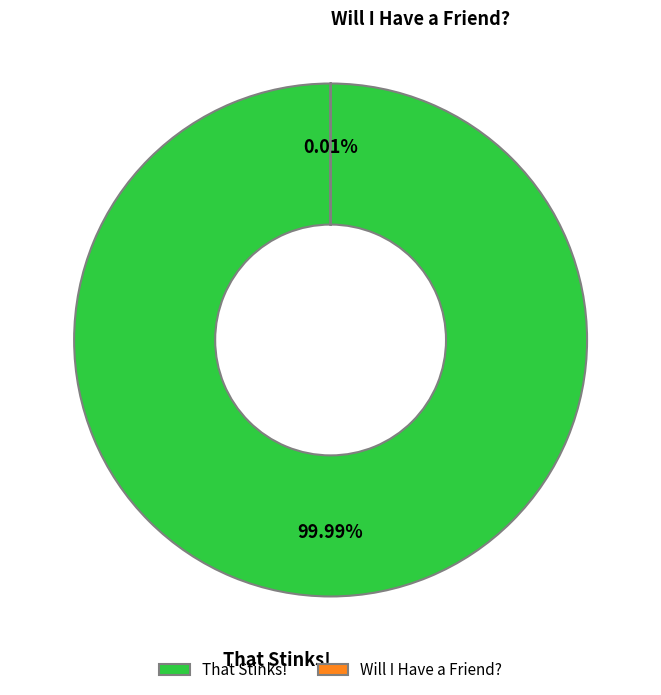

Which category has the biggest portion of the pie?

That Stinks!